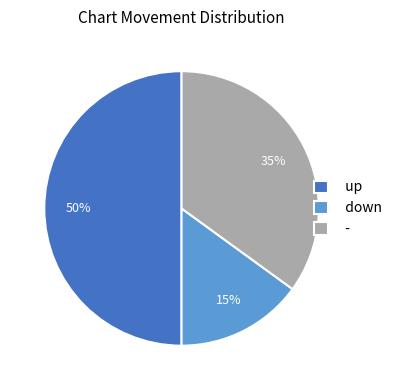

Between up and -, which is larger?

up